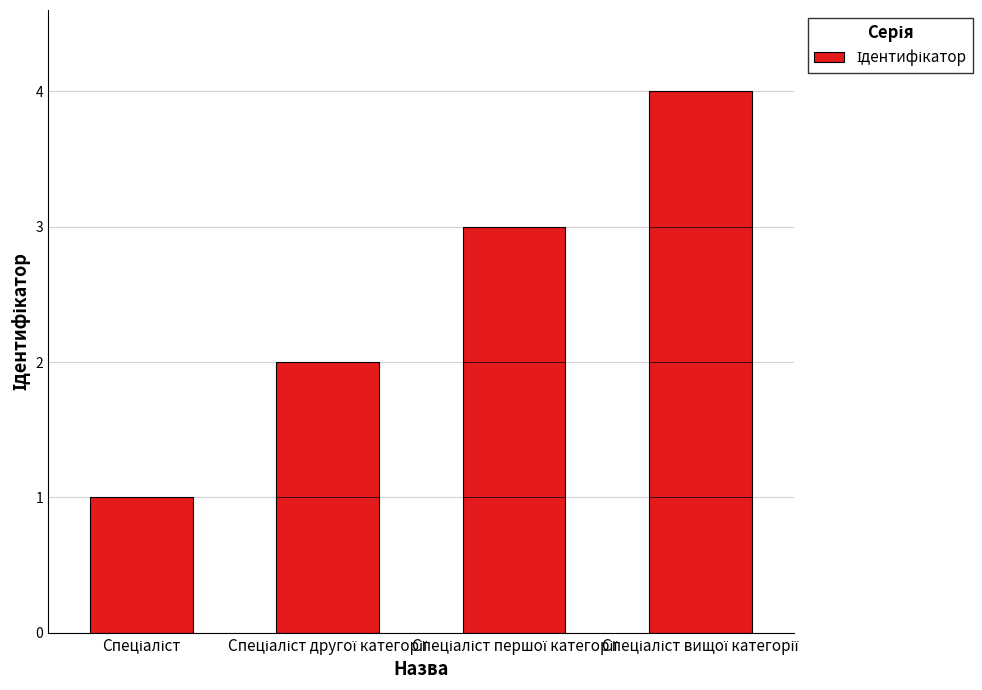

What is the sum of all values?

10